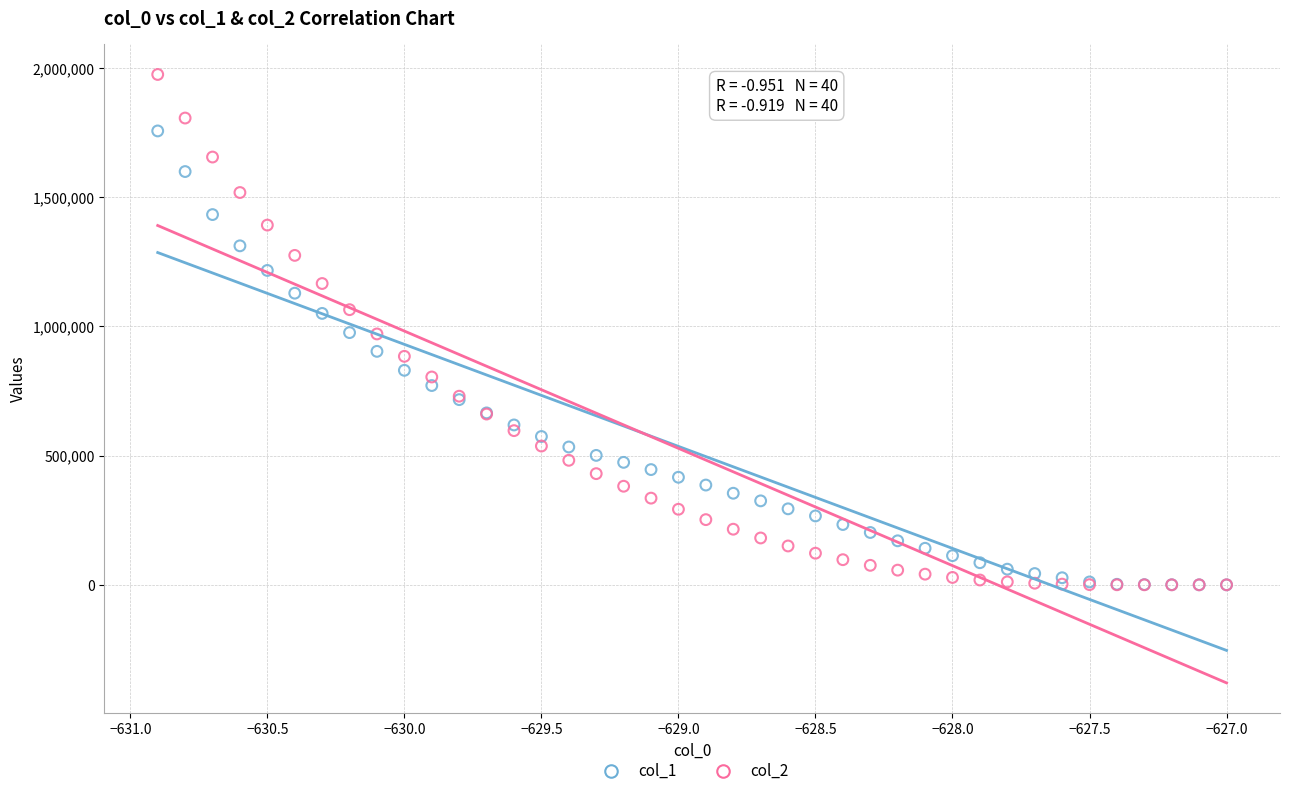

What are all the series names shown in the legend?

col_1, col_2